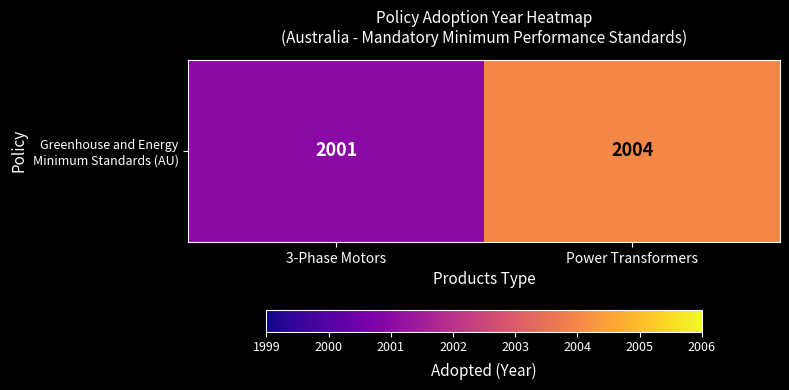

Reading left to right, what are all the values shown in this chart?

3-Phase Motors=2001	Power Transformers=2004